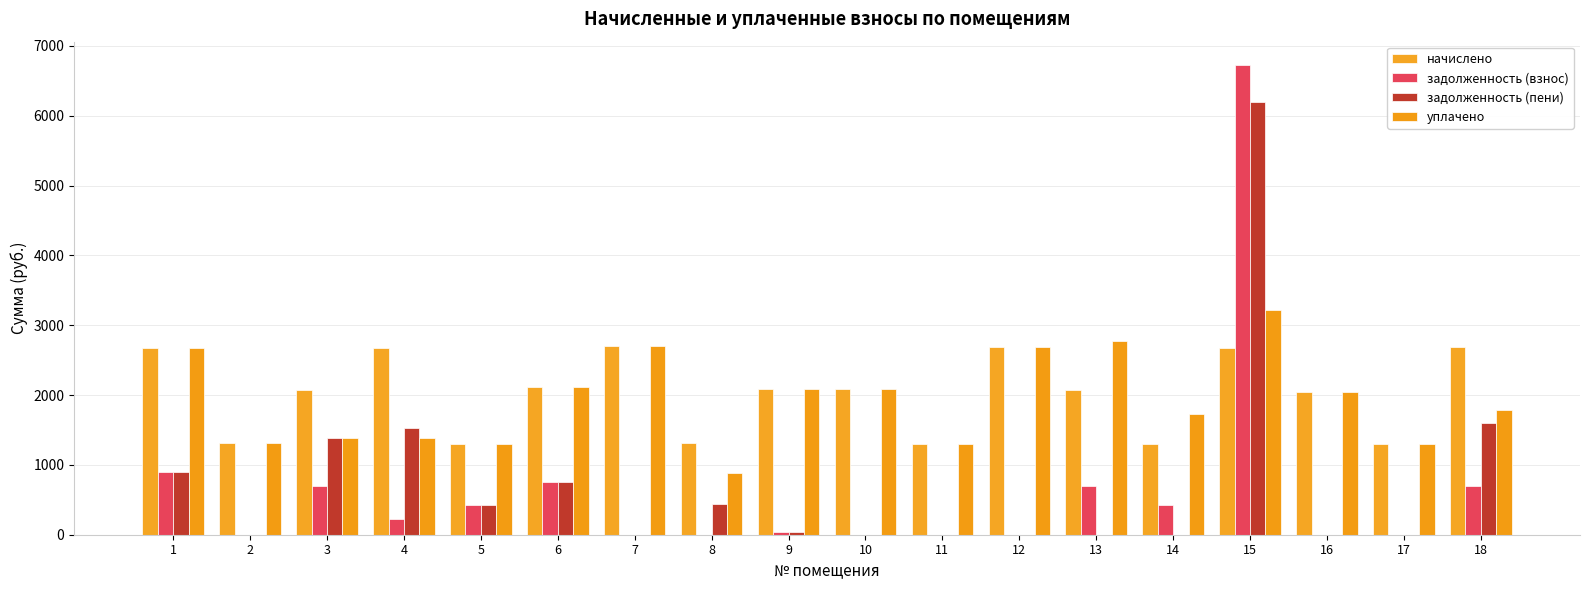

True or false: задолженность (пени) has a value of 0.0 at 2.

True